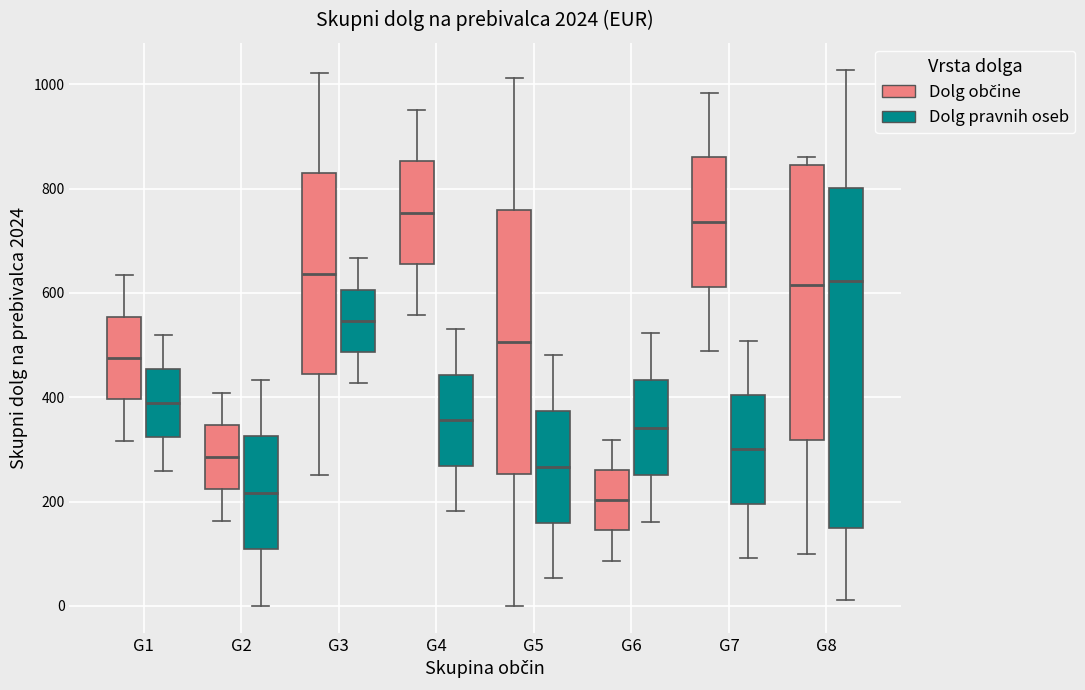

Where is the upper edge of the box for G6 (Dolg pravnih oseb) on the y-axis? The values are not printed on the chart, so give them approximately, as read against the axis.

440